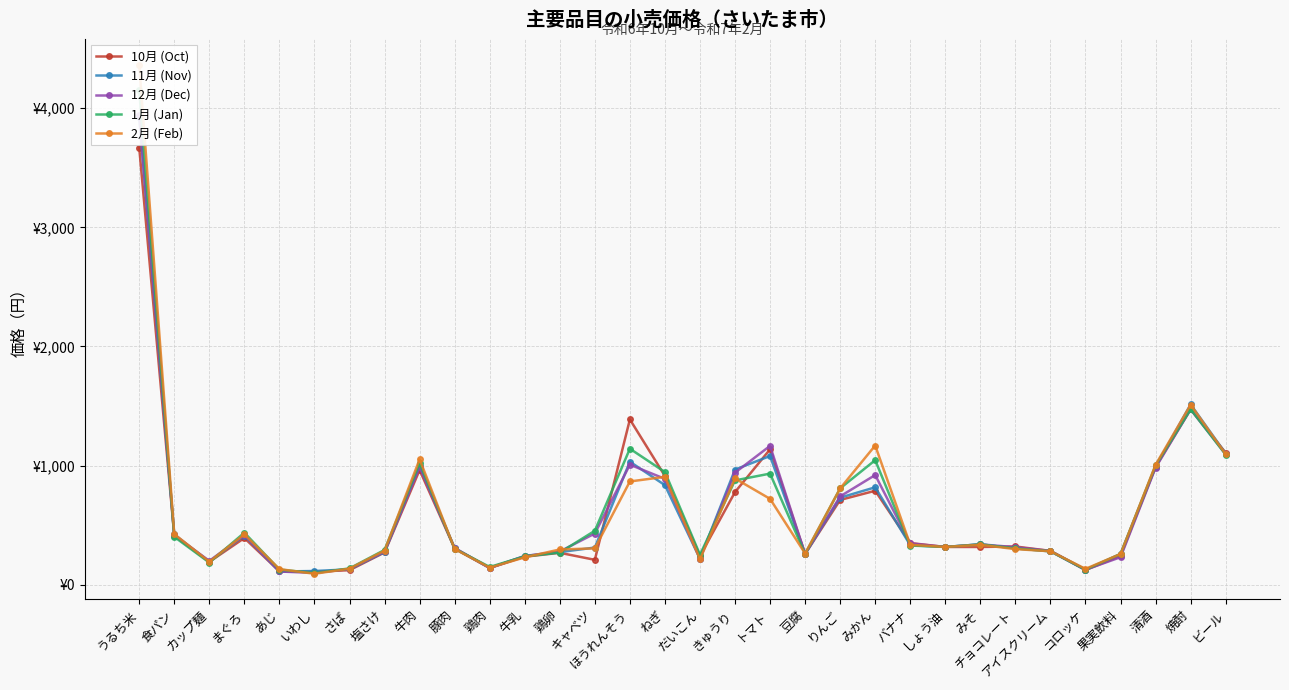

What is the label of the 14th point from the left?

キャベツ